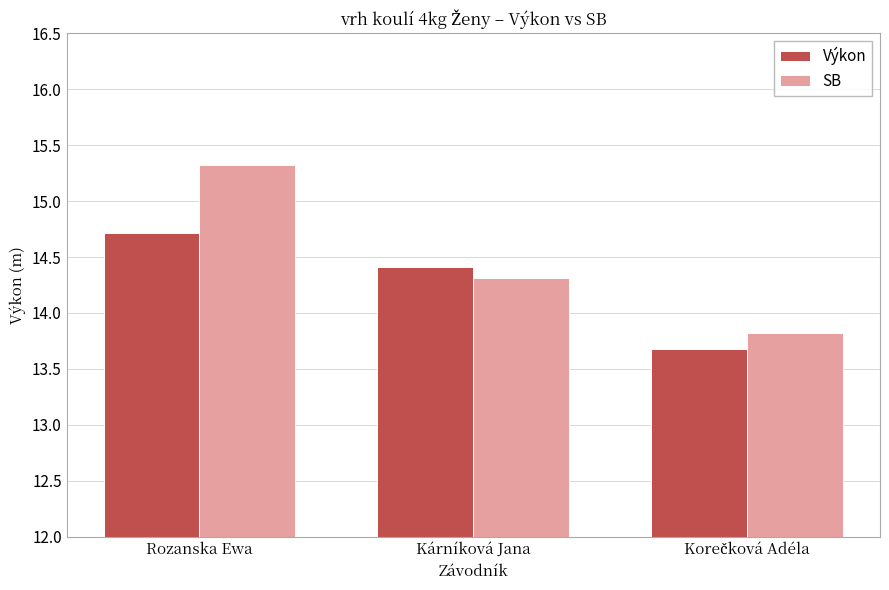

At which label does SB first exceed 14?

Rozanska Ewa